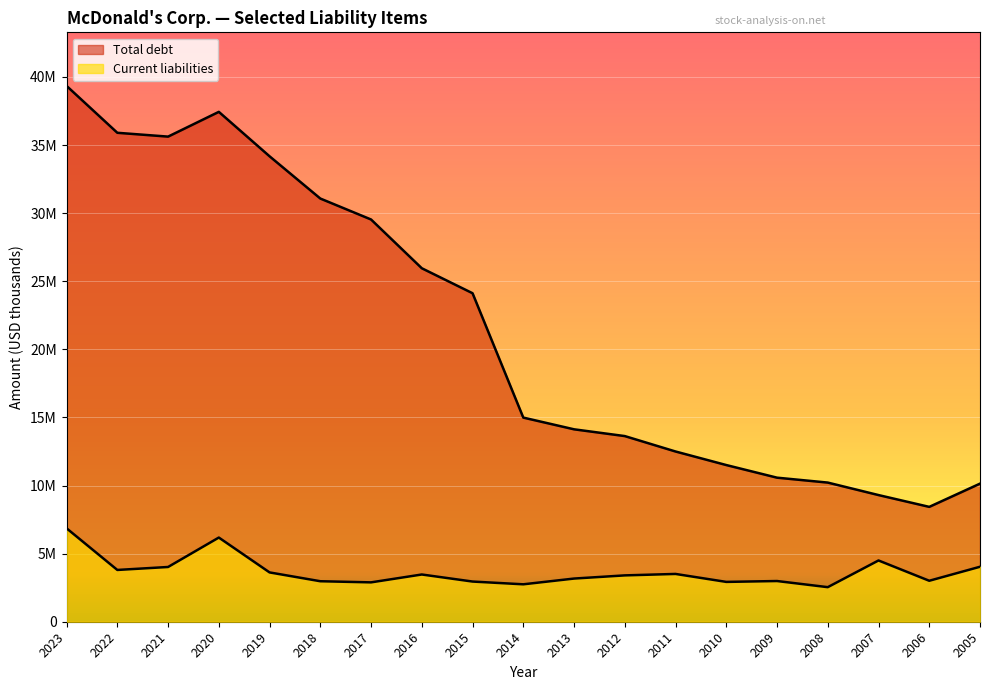

Reading left to right, extract all data points from this chart.

Current liabilities: 2023=6859000	2022=3802100	2021=4020000	2020=6181200	2019=3621000	2018=2973500	2017=2890600	2016=3468300	2015=2950400	2014=2747900	2013=3170000	2012=3403100	2011=3509200	2010=2924700	2009=2988700	2008=2537900	2007=4498500	2006=3008100	2005=4036300
Total debt: 2023=39345300	2022=35903500	2021=35622700	2020=37440400	2019=34177200	2018=31075300	2017=29536400	2016=25955700	2015=24122100	2014=14989700	2013=14129800	2012=13632500	2011=12500400	2010=11505300	2009=10578400	2008=10217800	2007=9301100	2006=8434200	2005=10140100